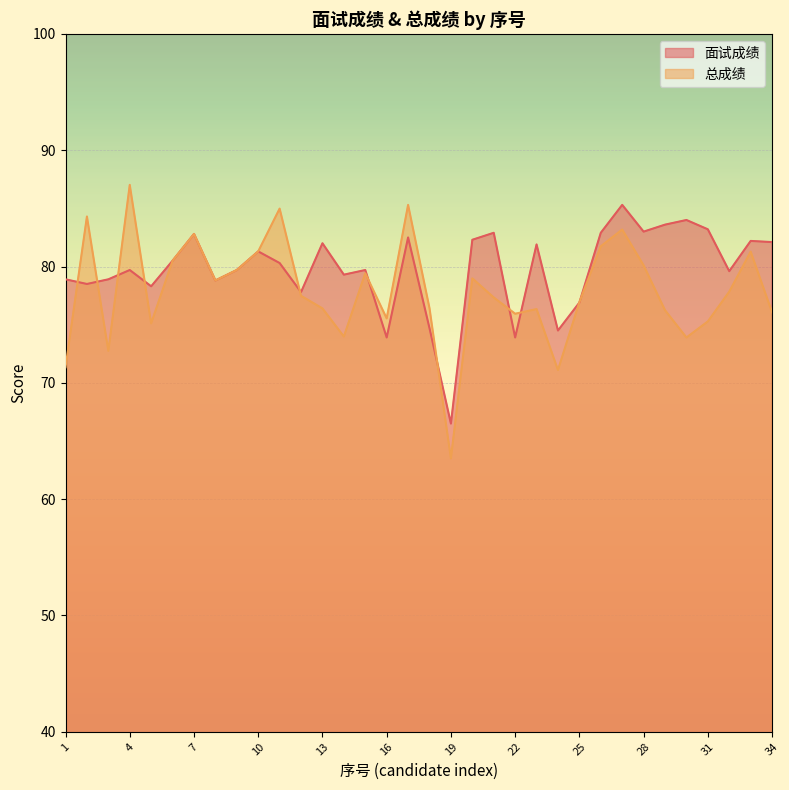

After their last crossing, which series has the higher values: 总成绩 or 面试成绩?

面试成绩